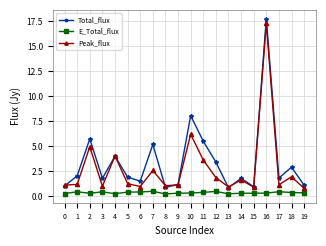

True or false: Peak_flux has more than 0 interior local peaks.

True